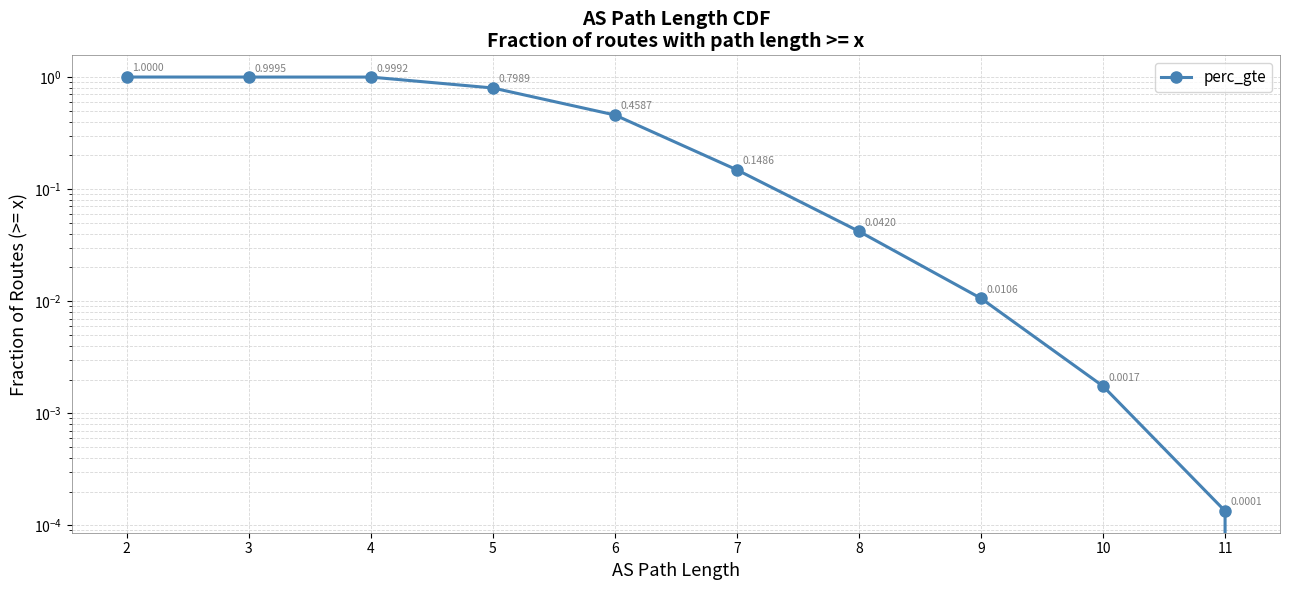

How many lines are shown in the chart?

1